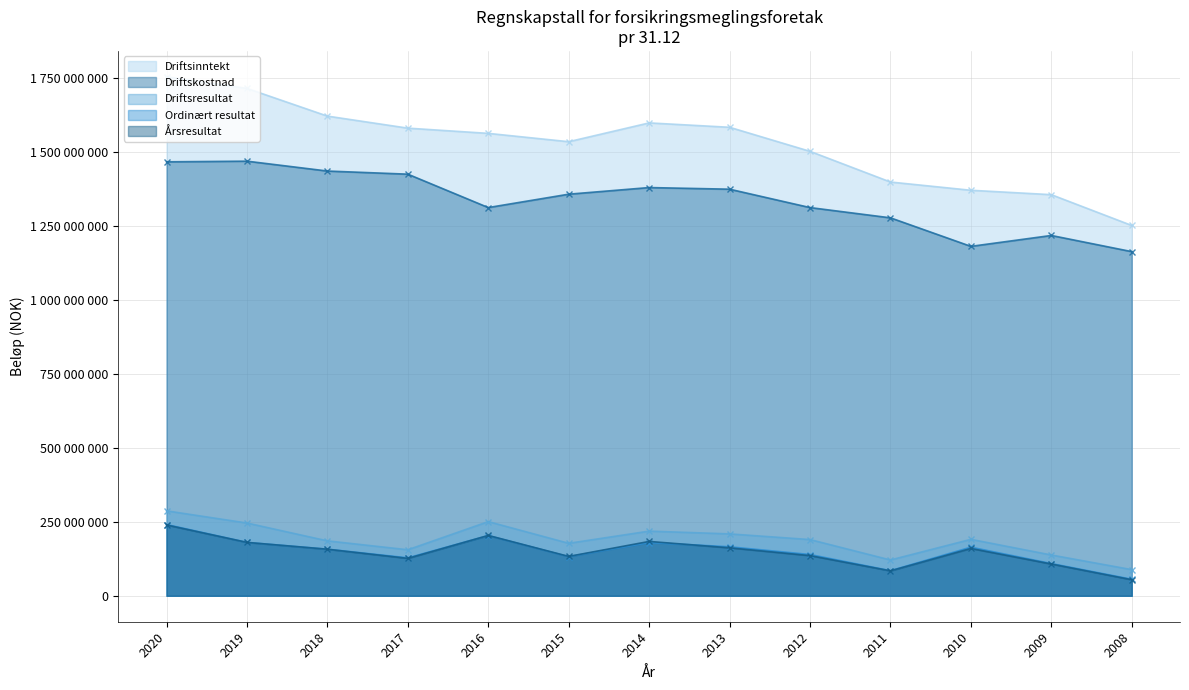

True or false: Ordinært resultat has a value of 240911582 at 2020.

True